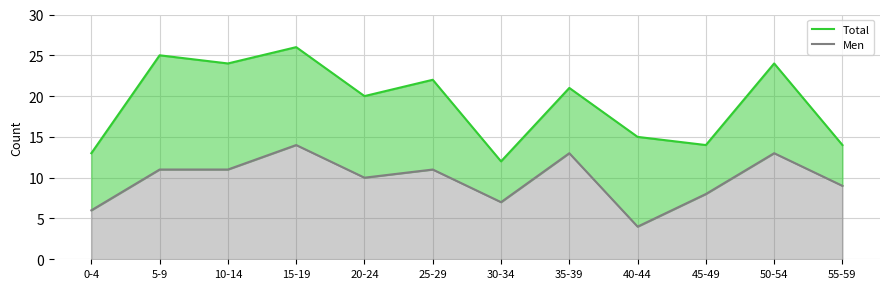

Which series changed the most between 5-9 and 55-59?

Total